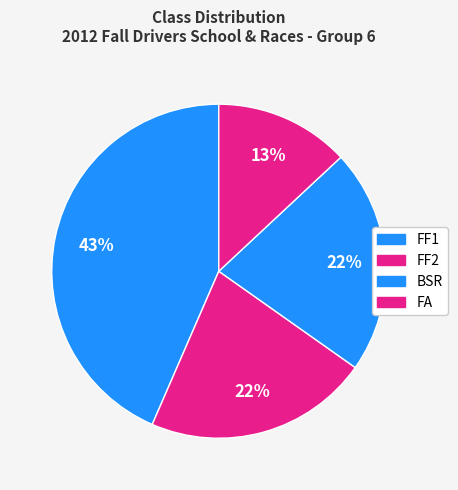

Rank the categories by value from lowest to highest.

FA, BSR, FF1, FF2